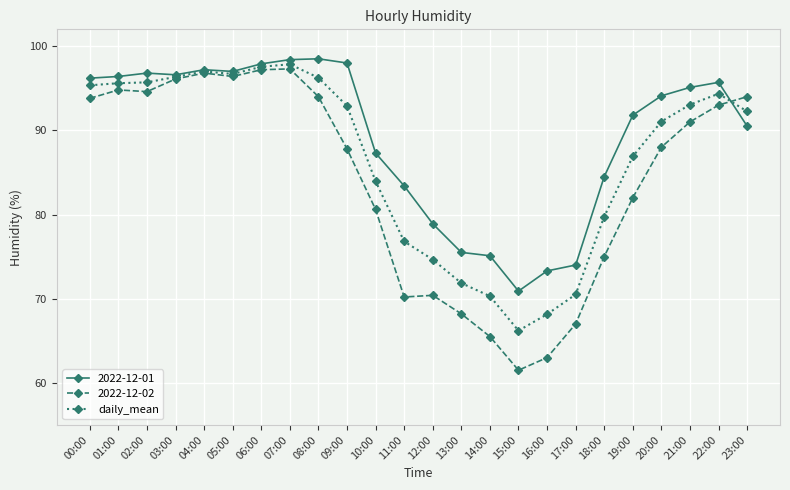

True or false: daily_mean has more than 0 interior local peaks.

True